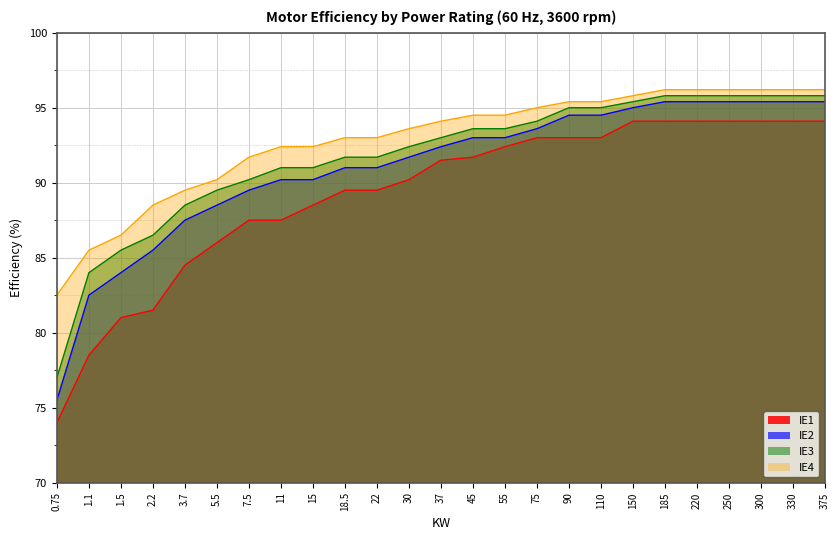

How many categories are shown in the chart?

25